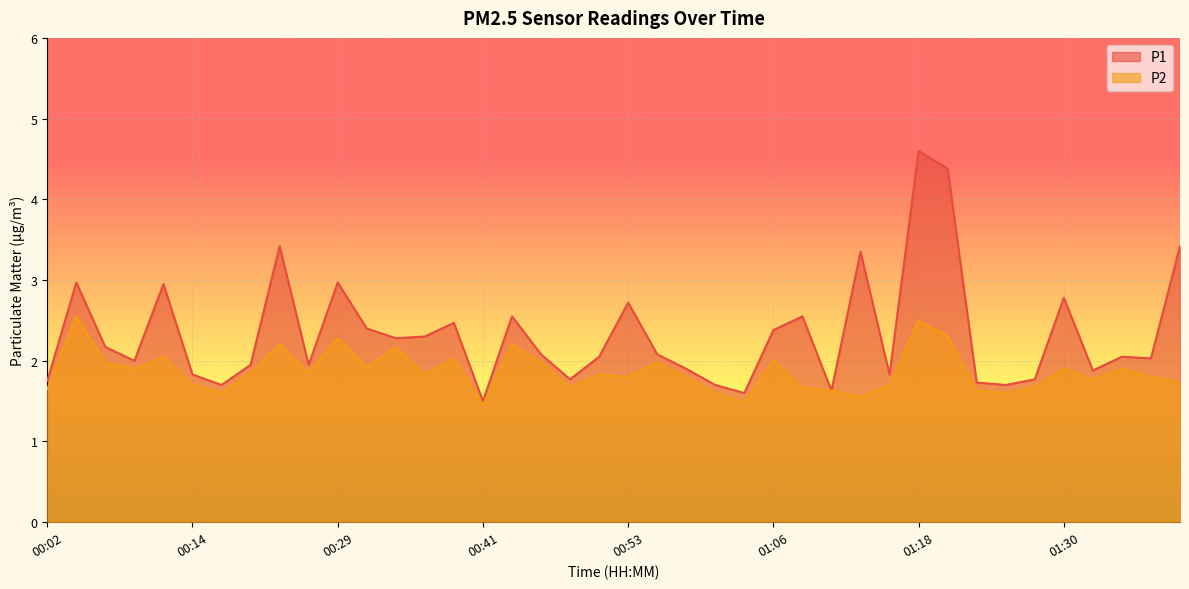

At which label does P1 first exceed 2?

00:04